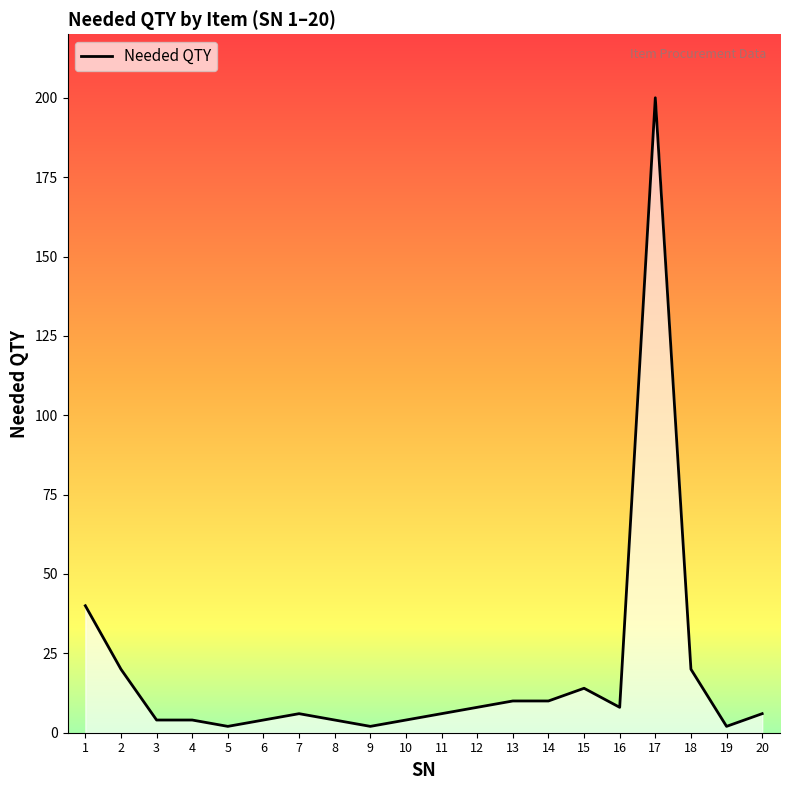

What is the difference between the maximum and minimum values?

198